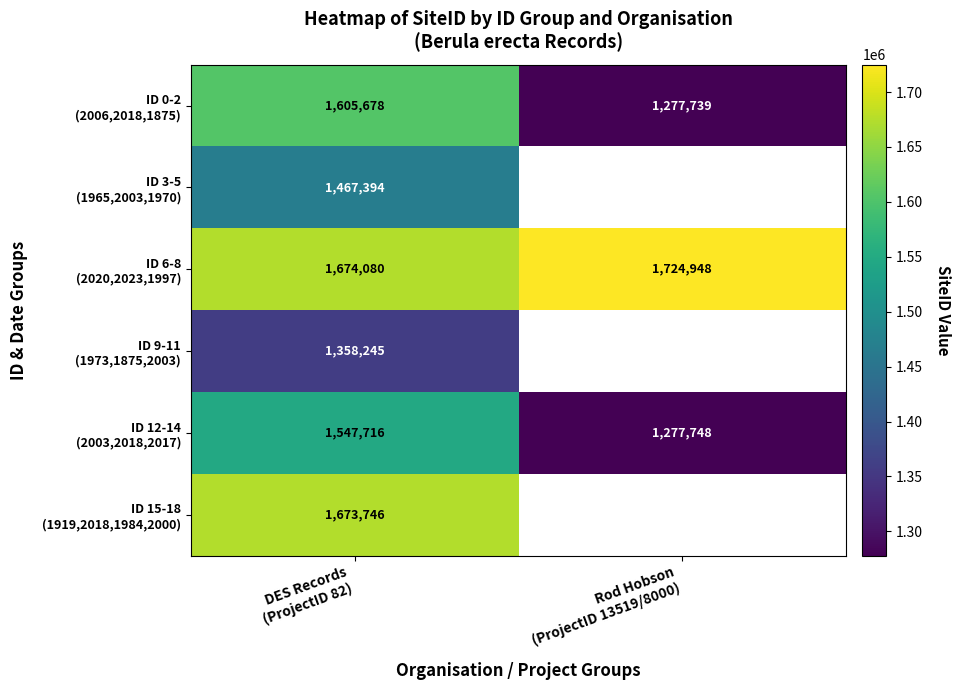

How many distinct data groups are displayed?

6